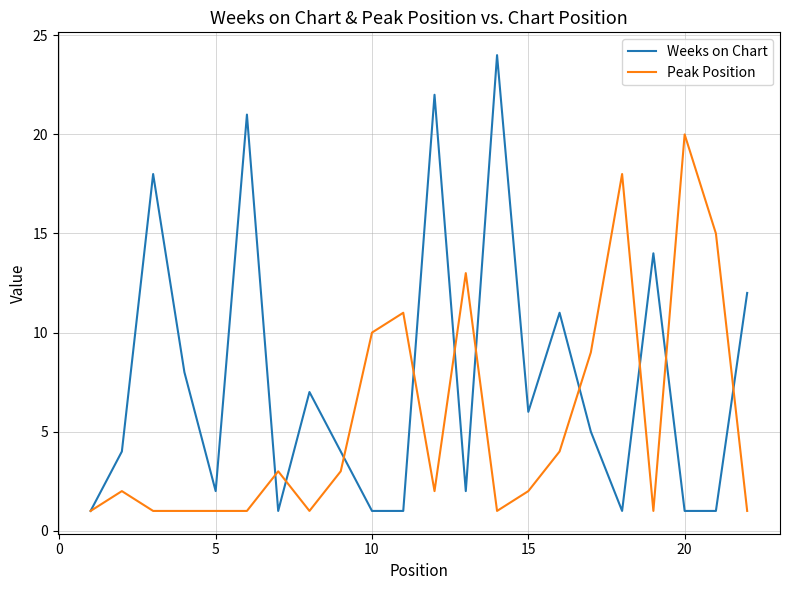

What are all the series names shown in the legend?

Weeks on Chart, Peak Position